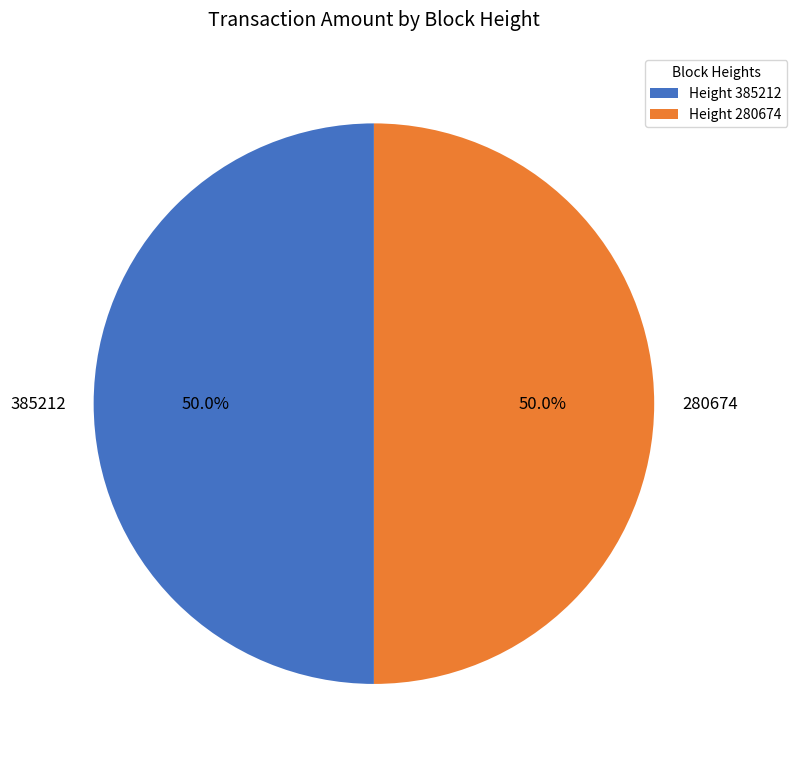

How many segments does this pie chart have?

2